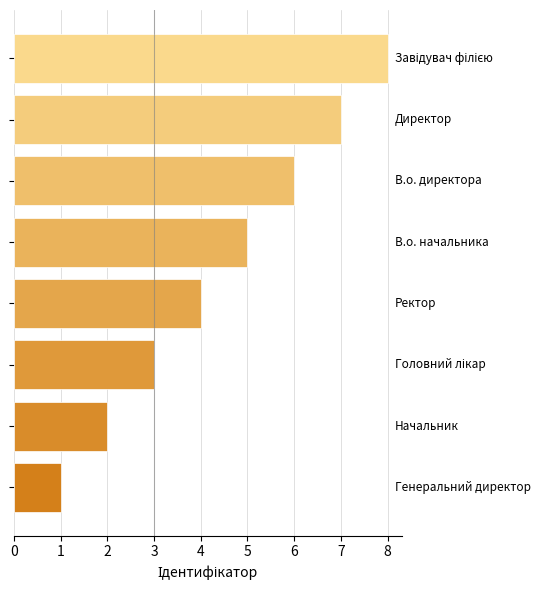

What is the difference between the maximum and second lowest values?

6